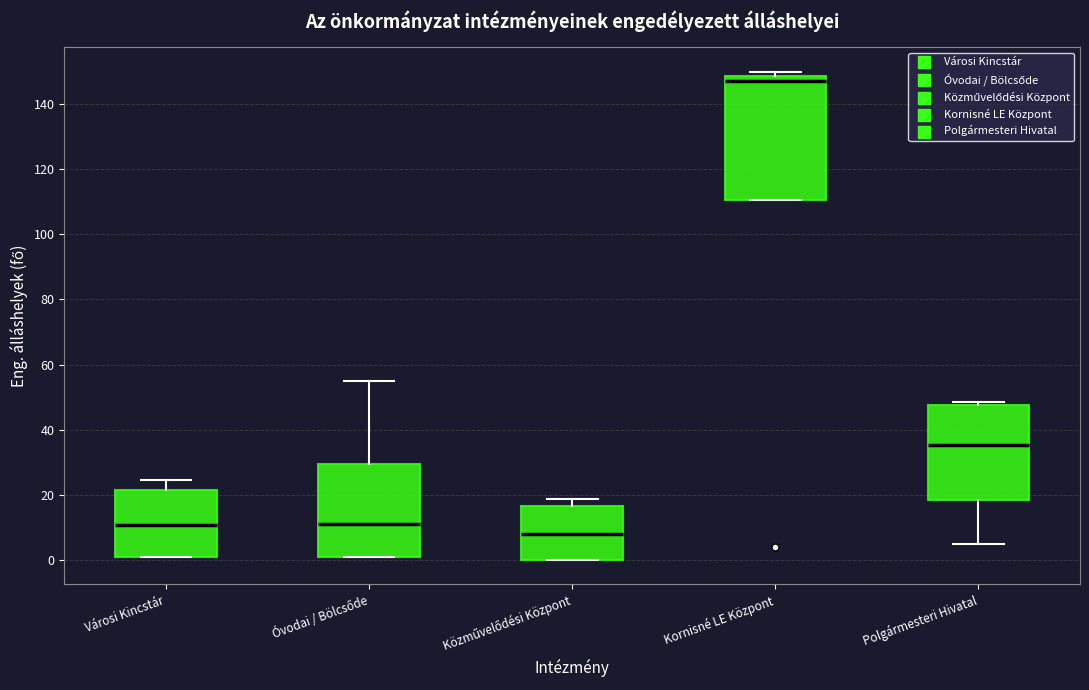

Reading left to right, transcribe this box plot: for each box, give where its median line is, the range the box spans, and where its two whiskers end, as read against the y-axis. The values are not printed on the chart, so give them approximately, as read against the axis.

Városi Kincstár: median 10, box 2 to 22, whiskers 2 to 24
Óvodai / Bölcsőde: median 12, box 2 to 30, whiskers 2 to 56
Közművelődési Központ: median 8, box 0 to 16, whiskers 0 to 18
Kornisné LE Központ: median 148 (just below the box's upper edge), box 110 to 148, whiskers 110 to 150
Polgármesteri Hivatal: median 36, box 18 to 48, whiskers 6 to 48 (just above the box's upper edge)